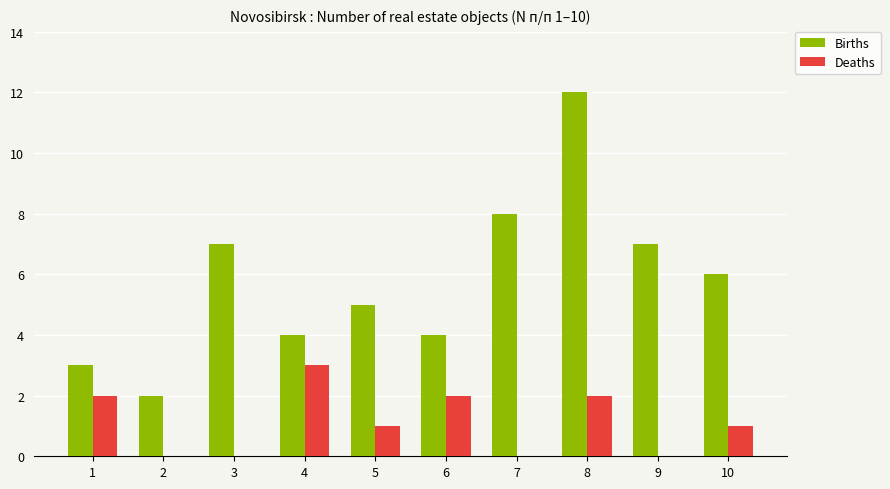

Which label corresponds to the largest value in the chart?

8